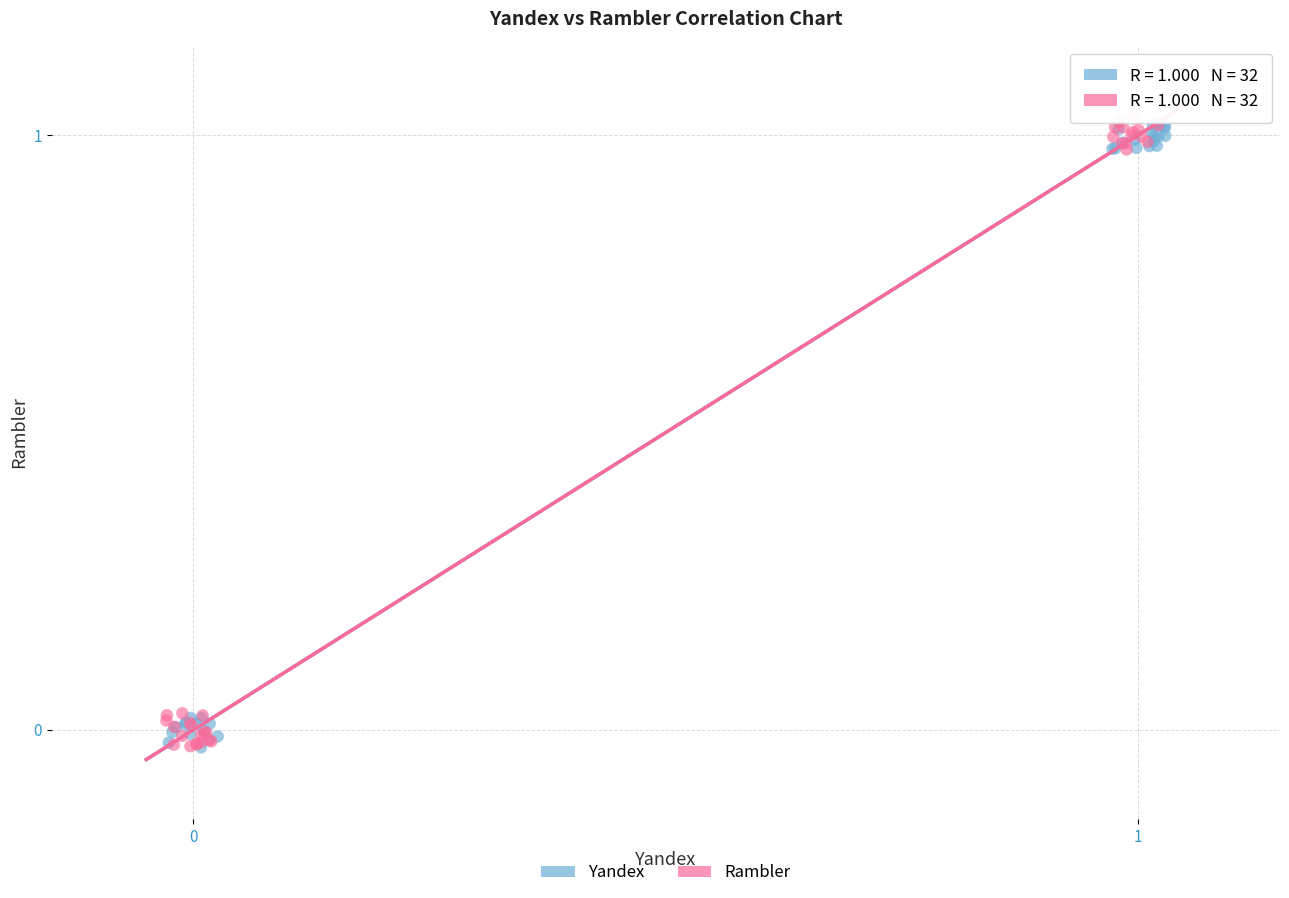

What are all the series names shown in the legend?

Yandex, Rambler